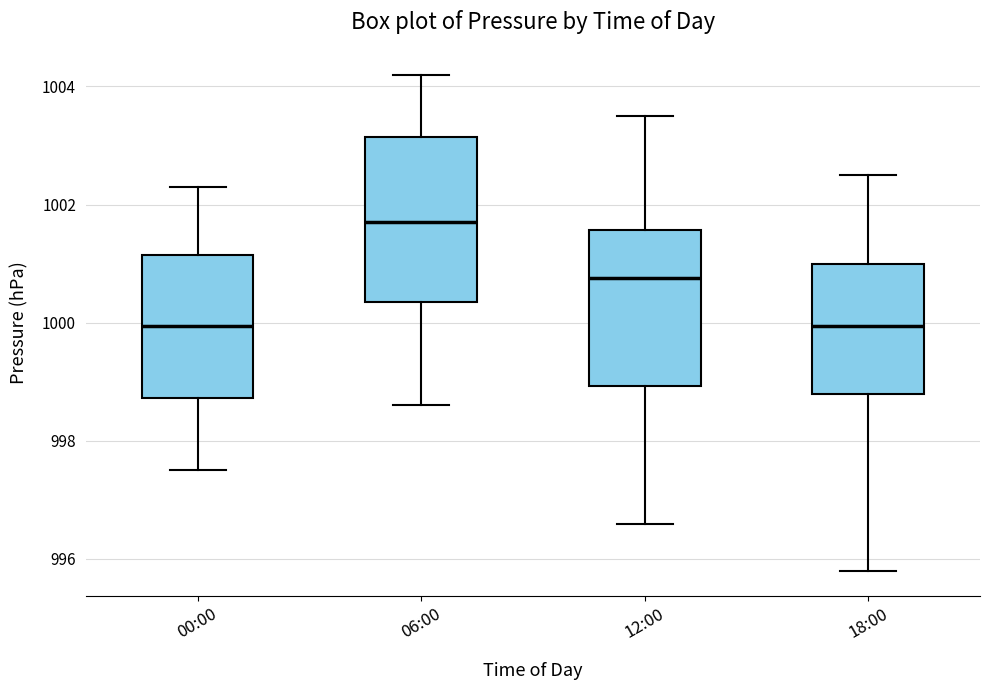

Reading left to right, read every box against the y-axis: the position of its median line, the range the box covers, and the ends of its whiskers. The values are not printed on the chart, so give them approximately, as read against the axis.

00:00: median 1000.0, box 998.8 to 1001.2, whiskers 997.6 to 1002.4
06:00: median 1001.8, box 1000.4 to 1003.2, whiskers 998.6 to 1004.2
12:00: median 1000.8, box 999.0 to 1001.6, whiskers 996.6 to 1003.6
18:00: median 1000.0, box 998.8 to 1001.0, whiskers 995.8 to 1002.6